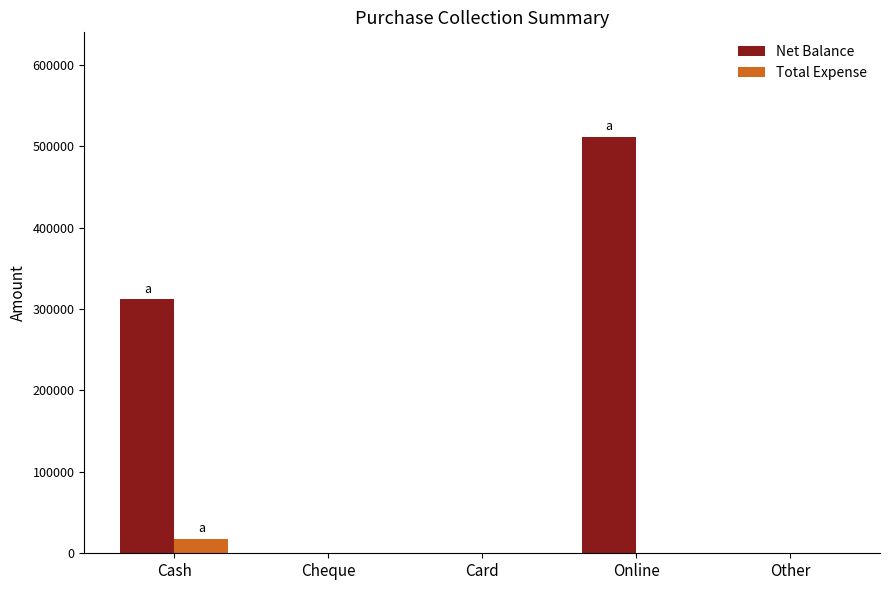

Reading left to right, list all the values displayed in this chart.

Net Balance: 311750	0	0	511800	0
Total Expense: 18000	0	0	0	0